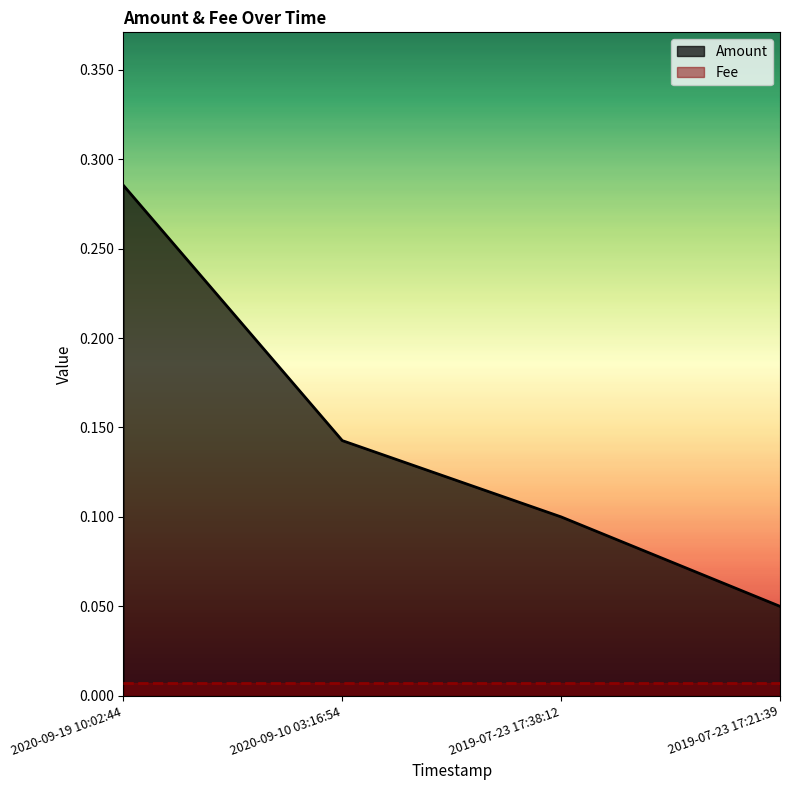

Which category has the highest value across all series?

2020-09-19 10:02:44